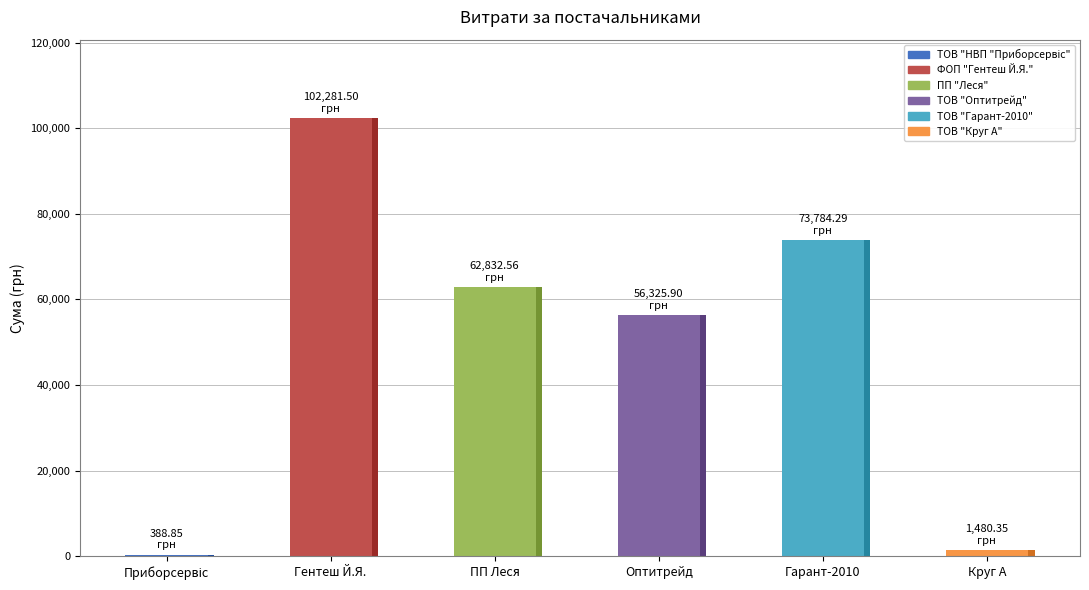

How many bars are there in total?

6